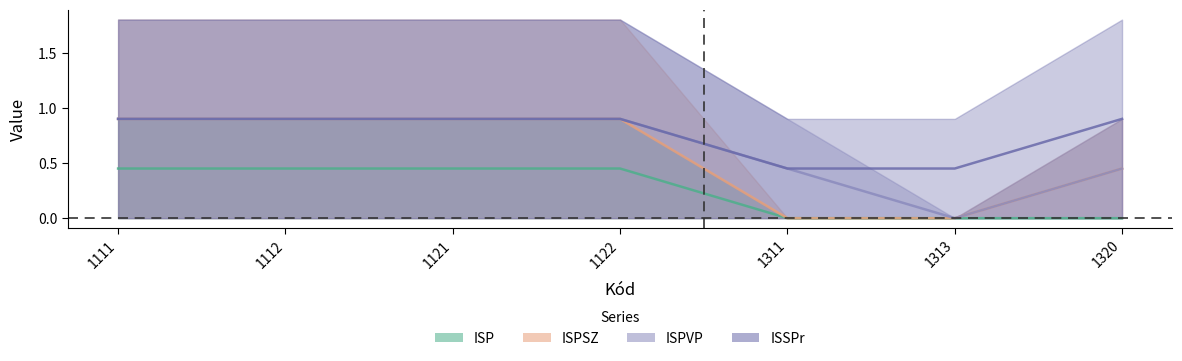

List the labels in order of ISP value, smallest first.

1311, 1313, 1320, 1111, 1112, 1121, 1122